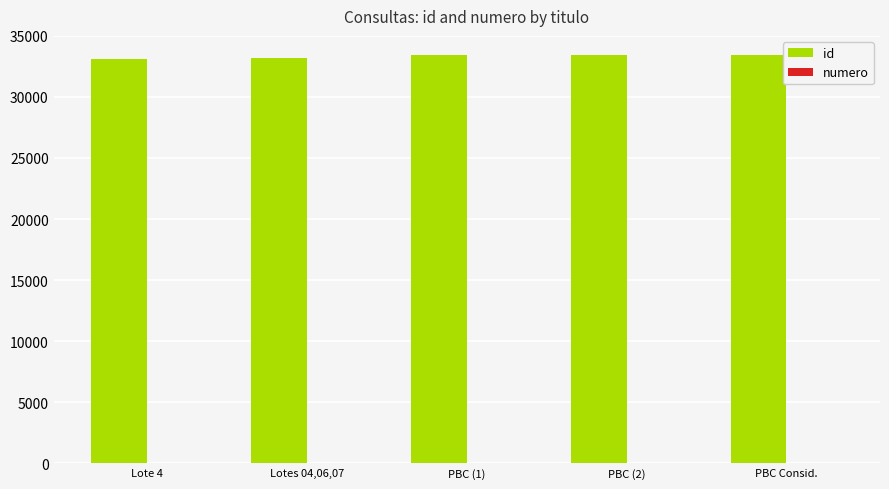

The value of id at PBC Consid. is 33427. True or false?

True